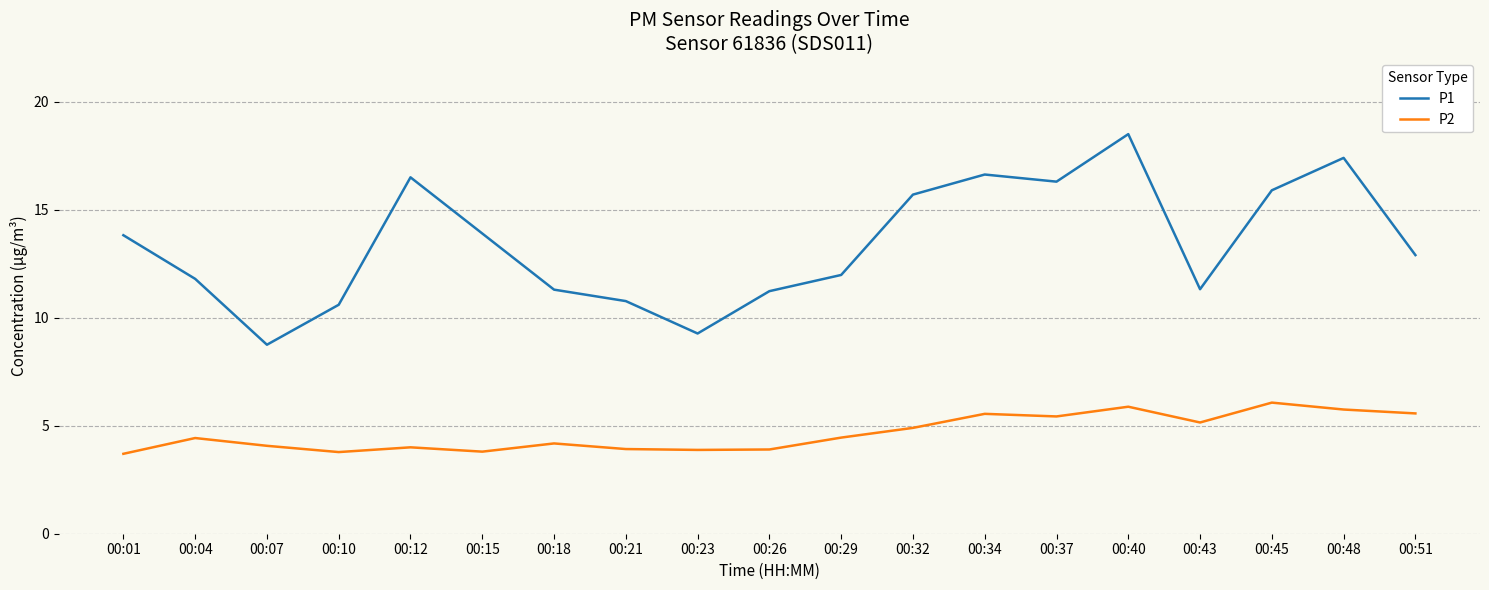

What is the maximum value for P1?

18.5